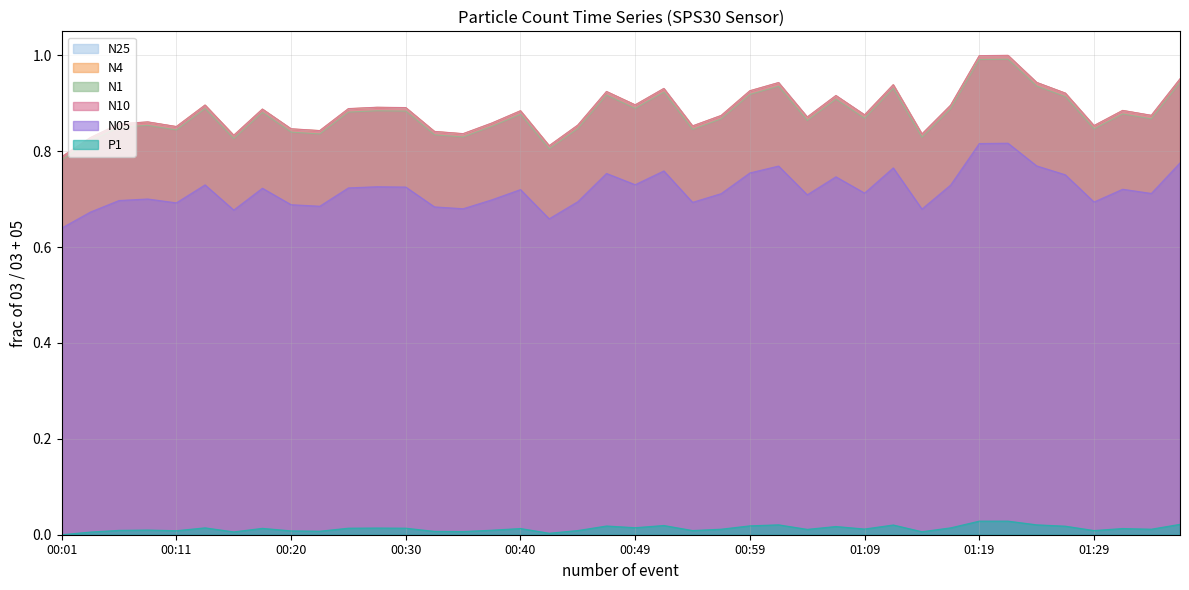

At how many categories does at least one series exceed 0?

40